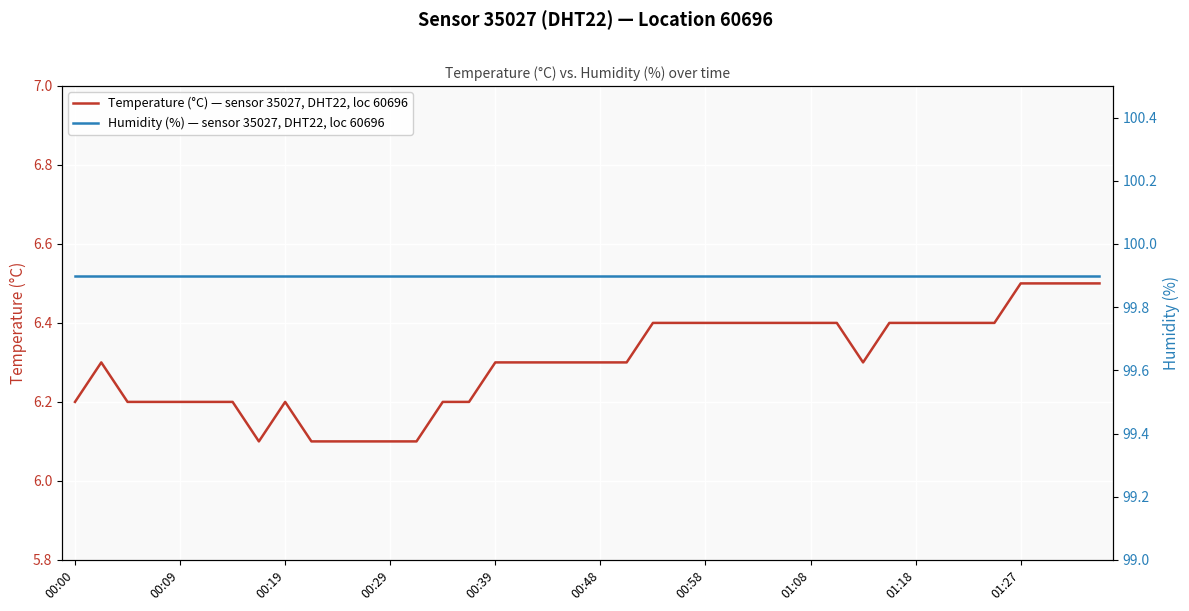

What is the total value across all series at 00:00?

106.1